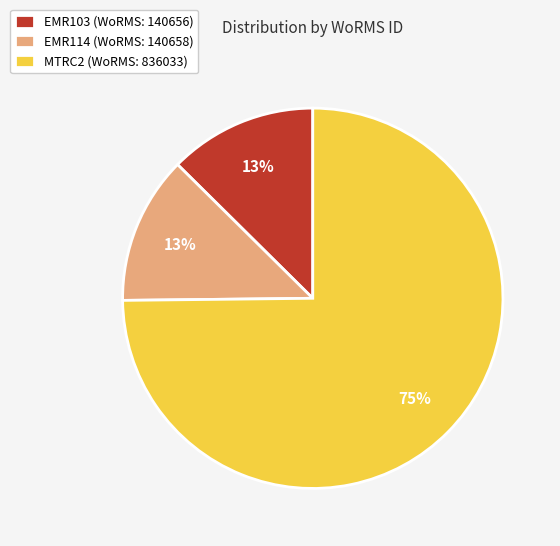

Does any single category account for the majority?

Yes